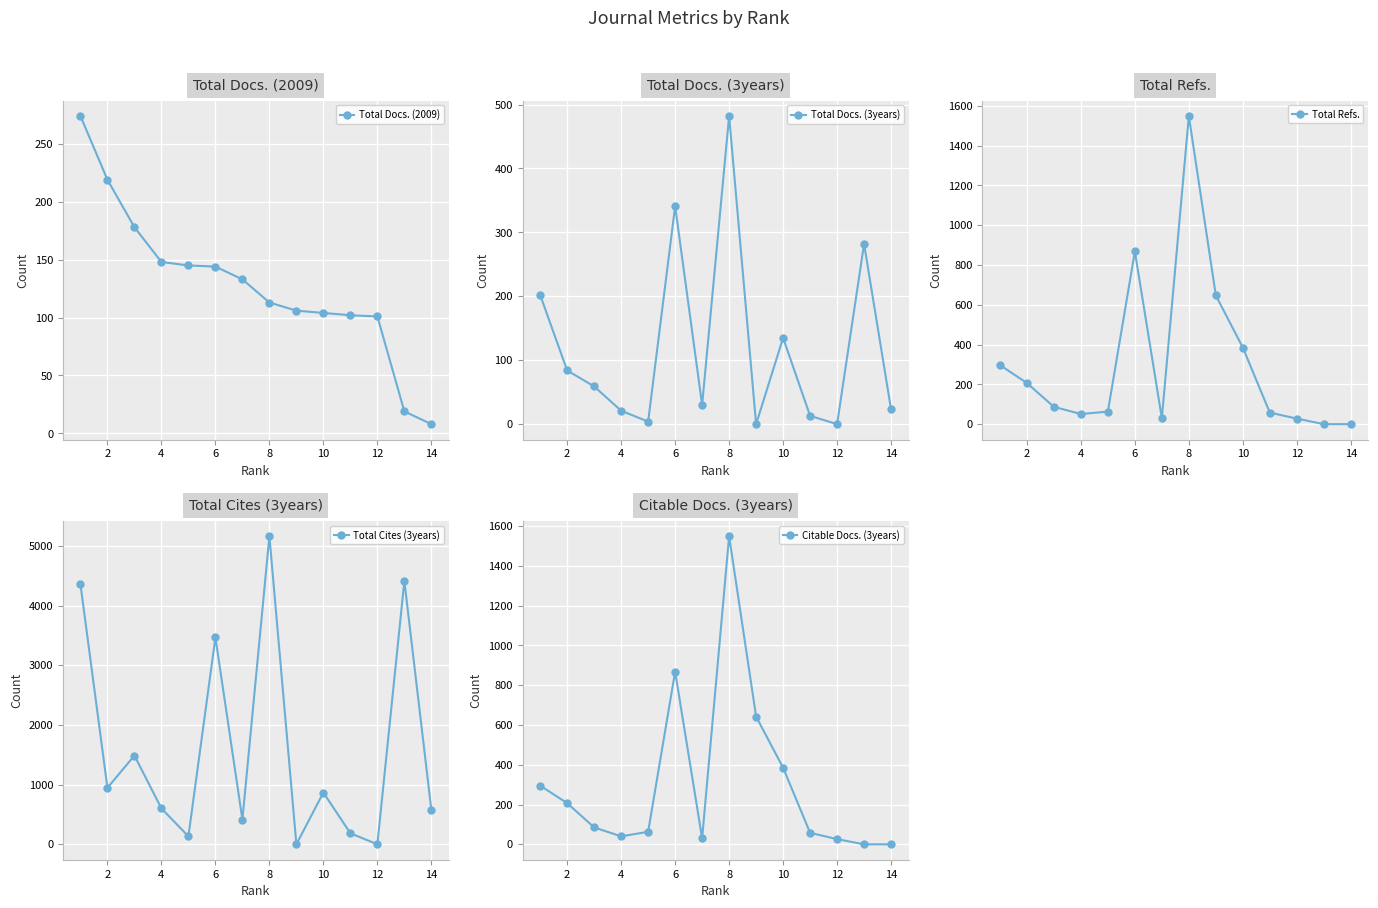

How many categories are shown in the chart?

14